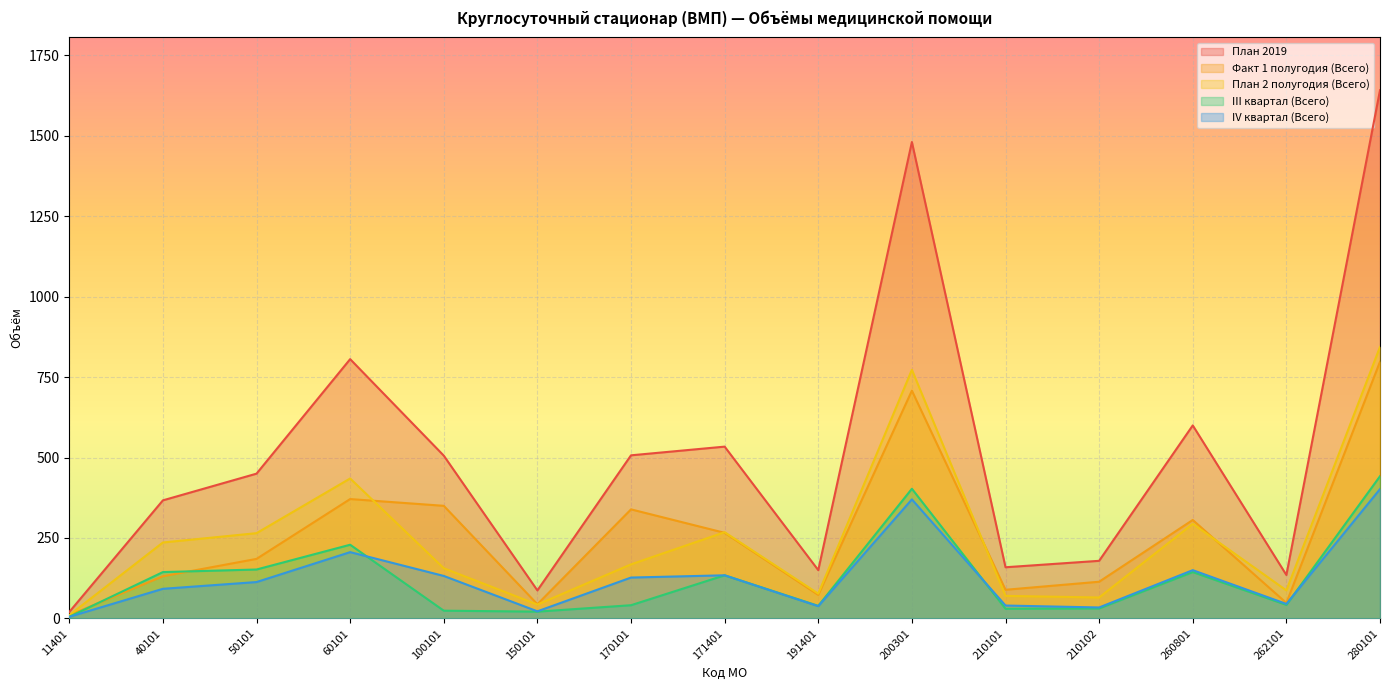

Rank the categories by IV квартал (Всего) value from highest to lowest.

280101, 200301, 60101, 260801, 171401, 100101, 170101, 50101, 40101, 262101, 210101, 191401, 210102, 150101, 11401